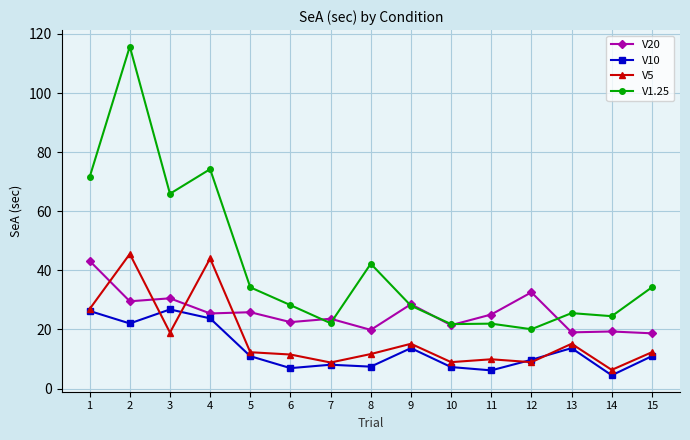

Which series changed the most between 13 and 15?

V1.25